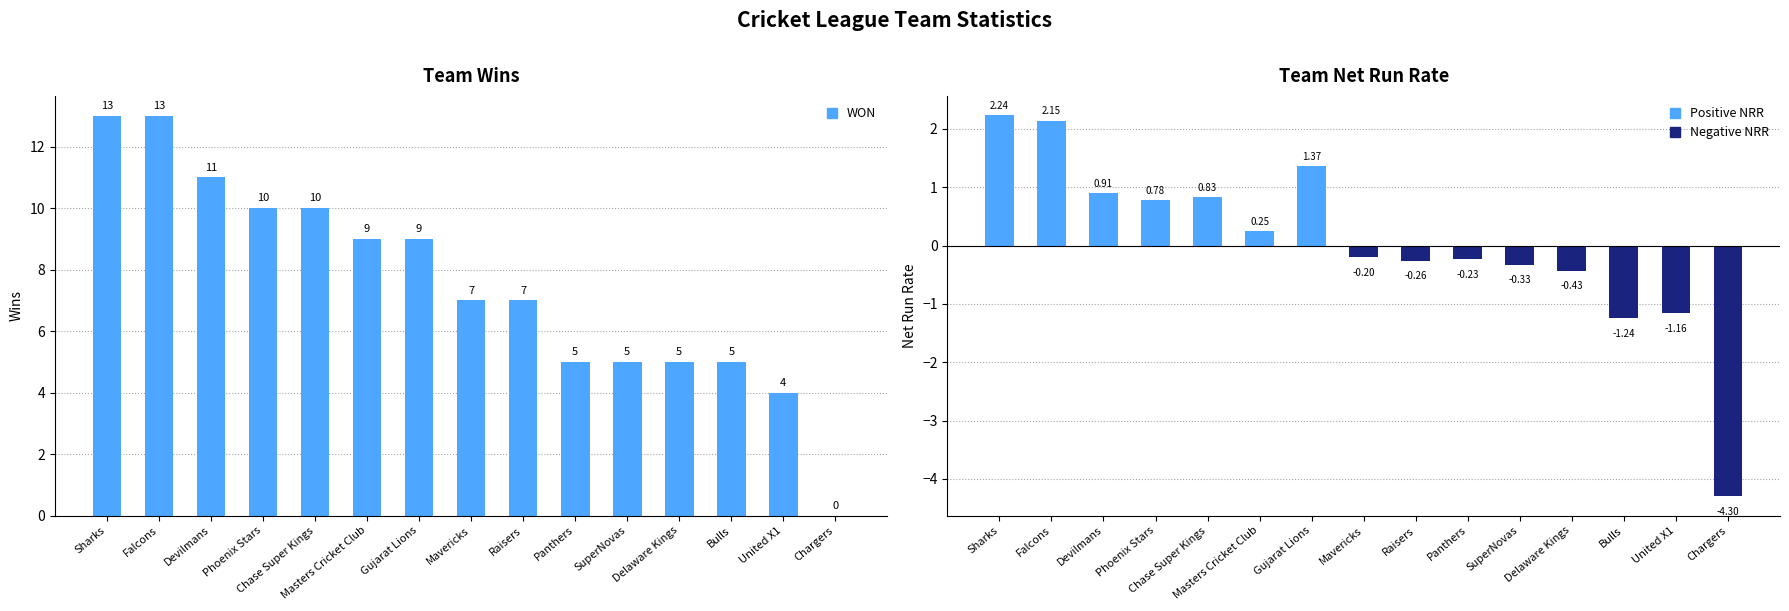

Are the bars horizontal?

No